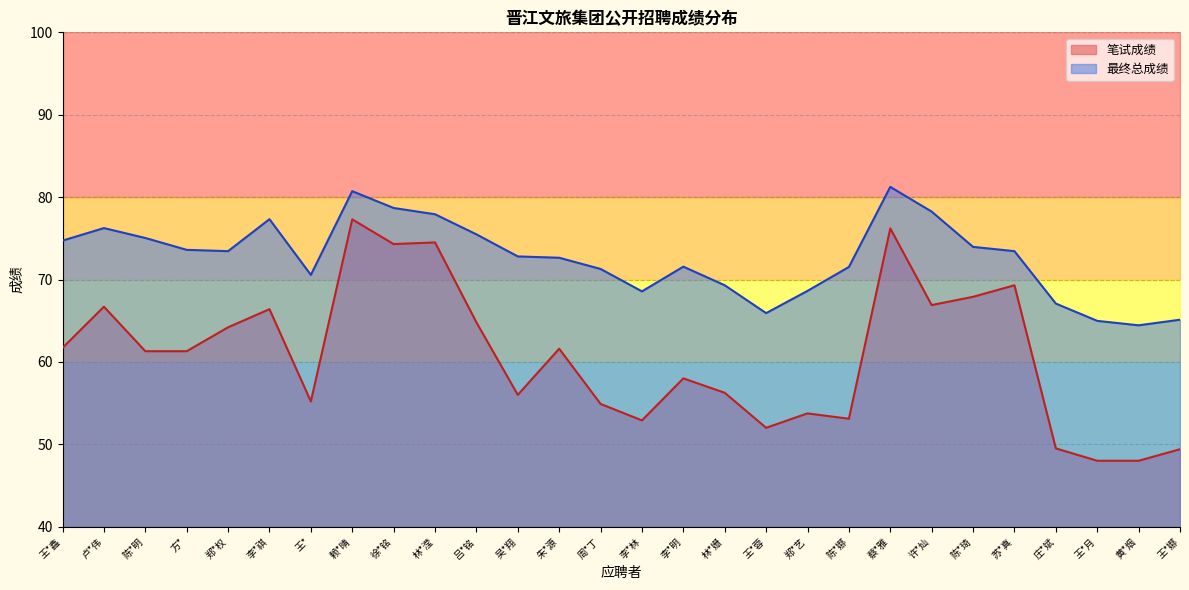

What position from the left is 李*祺?

6